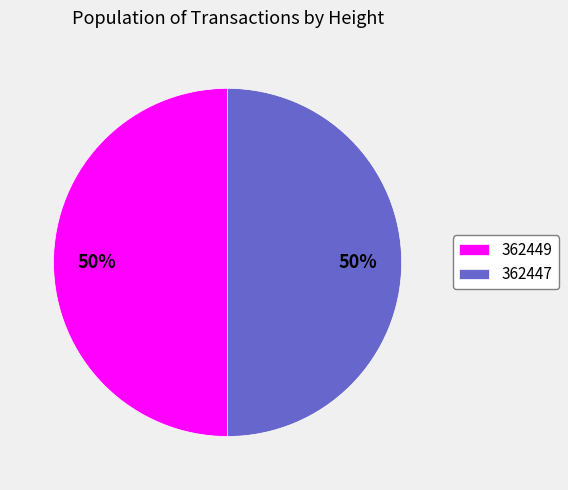

Is it true that 362447 is 42% of the pie?

False